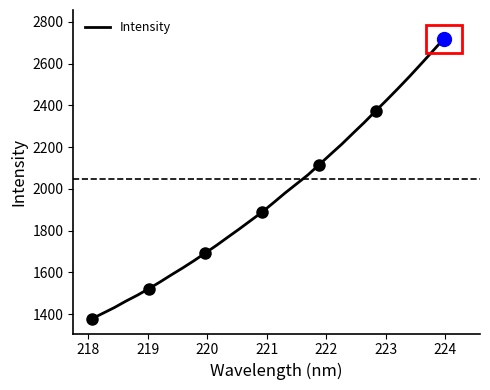

What is the maximum value shown in the chart?

2718.9